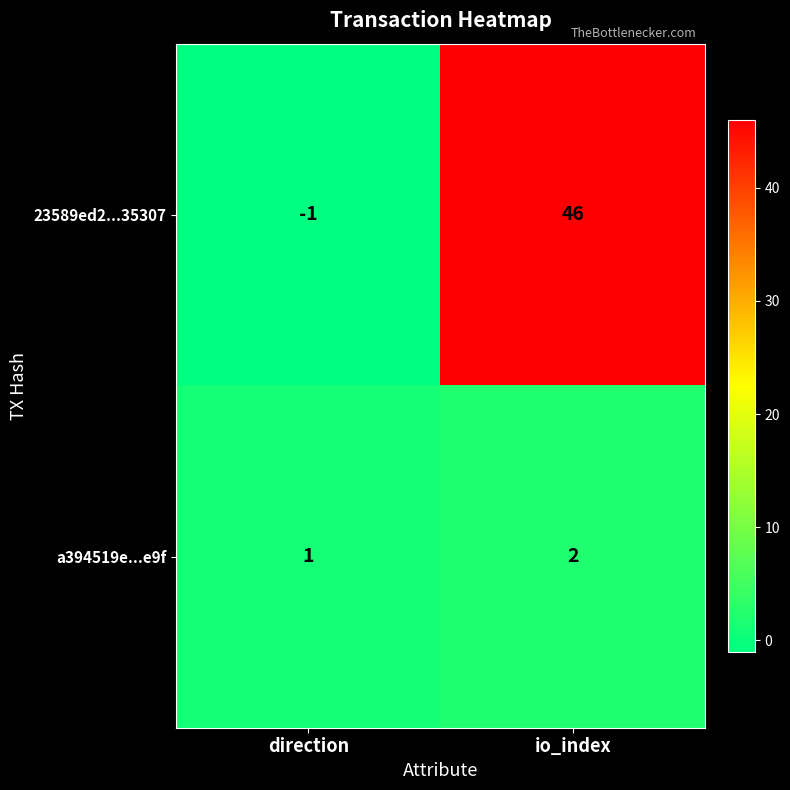

At which label is a394519e...e9f closest to 1?

direction